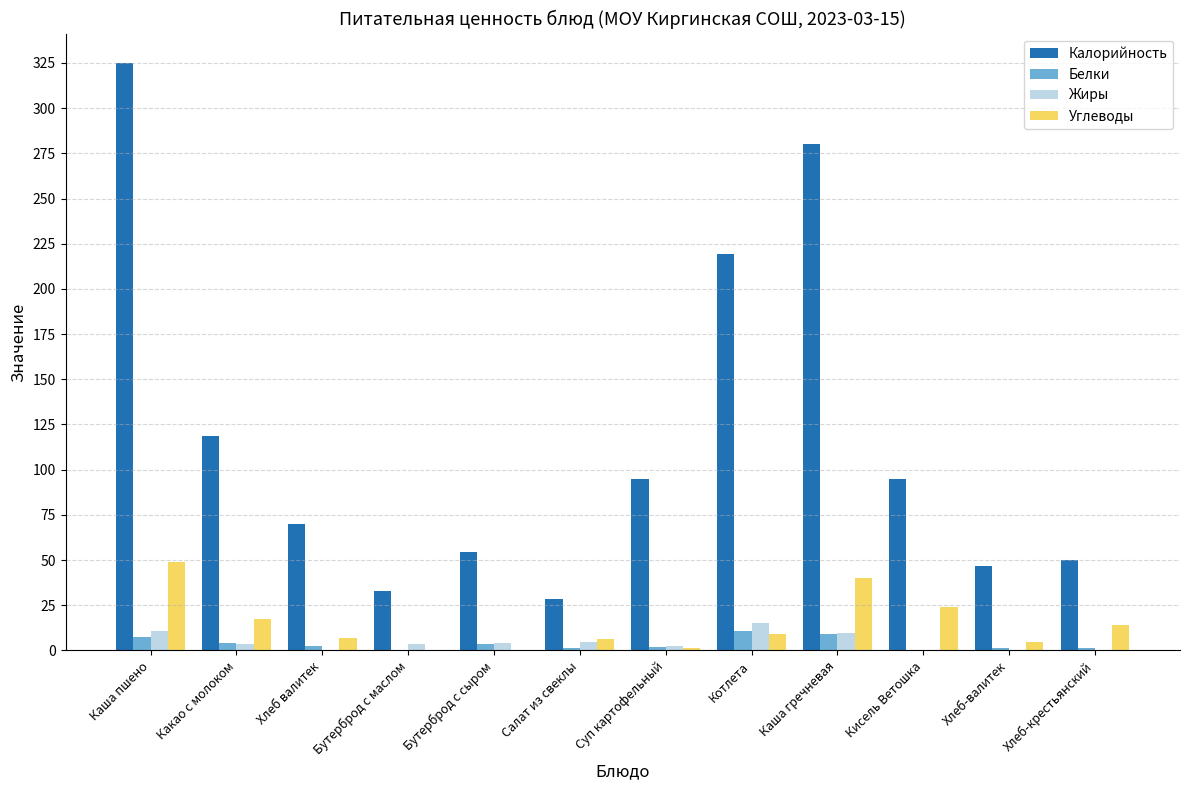

Between Кисель Ветошка and Хлеб-крестьянский, which series saw the biggest shift?

Калорийность